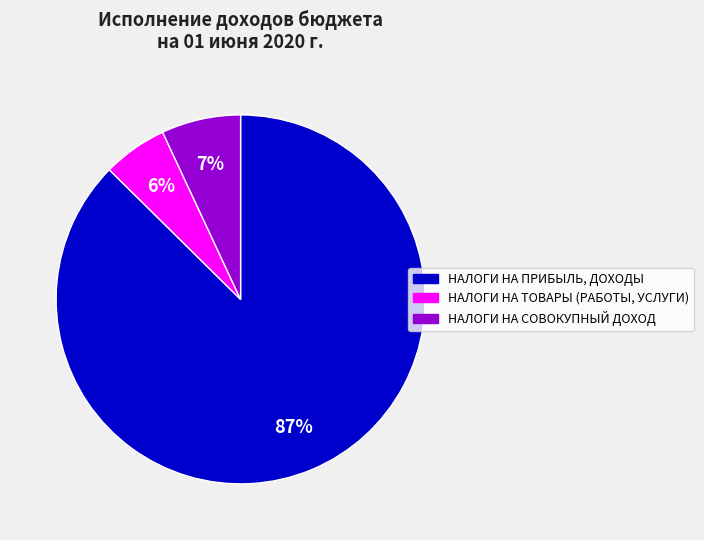

What is the largest slice in the pie chart?

НАЛОГИ НА ПРИБЫЛЬ, ДОХОДЫ